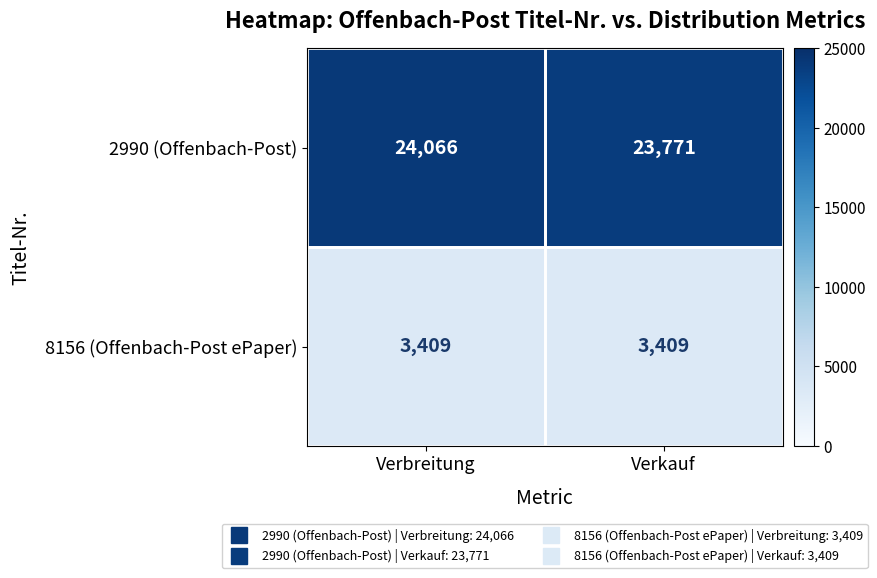

Where is 2990 (Offenbach-Post) nearest to the value 23918?

Verkauf